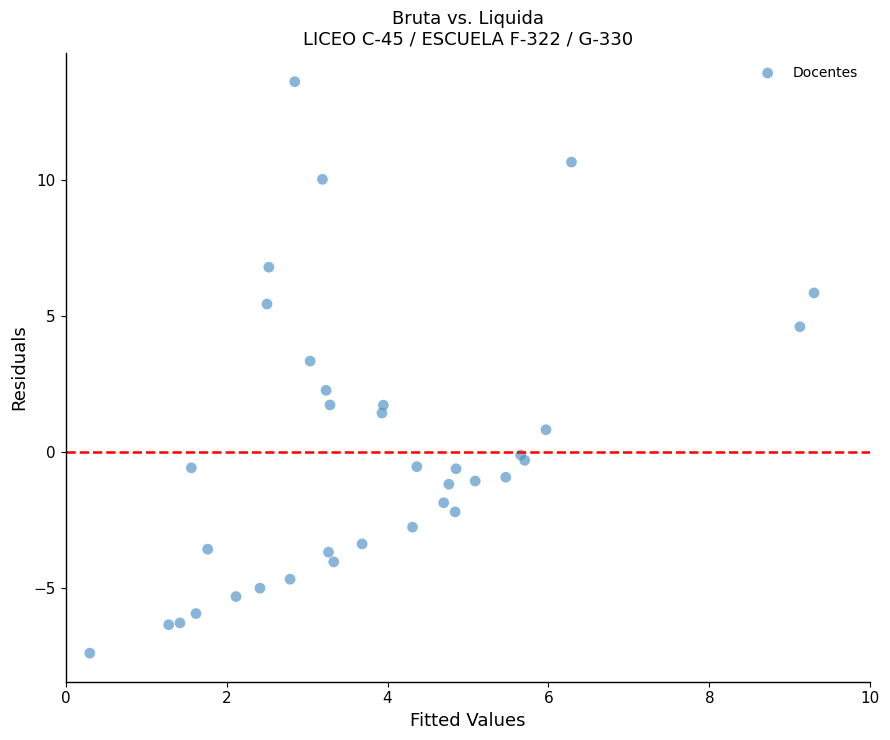

What Y value in the scatter plot is closest to 3?

3.3